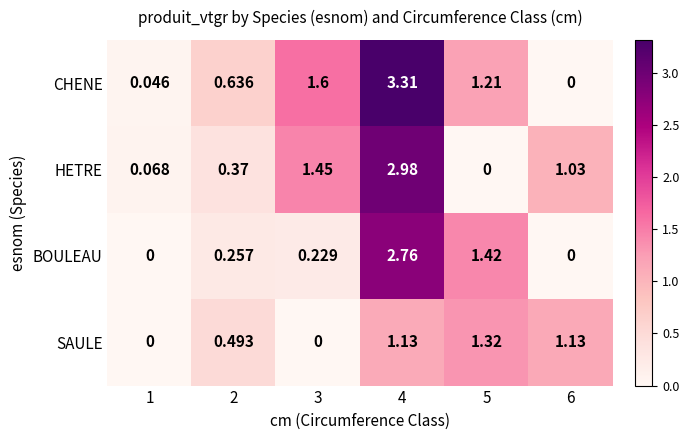

Rank the series by their average value, from highest to lowest.

CHENE, HETRE, BOULEAU, SAULE